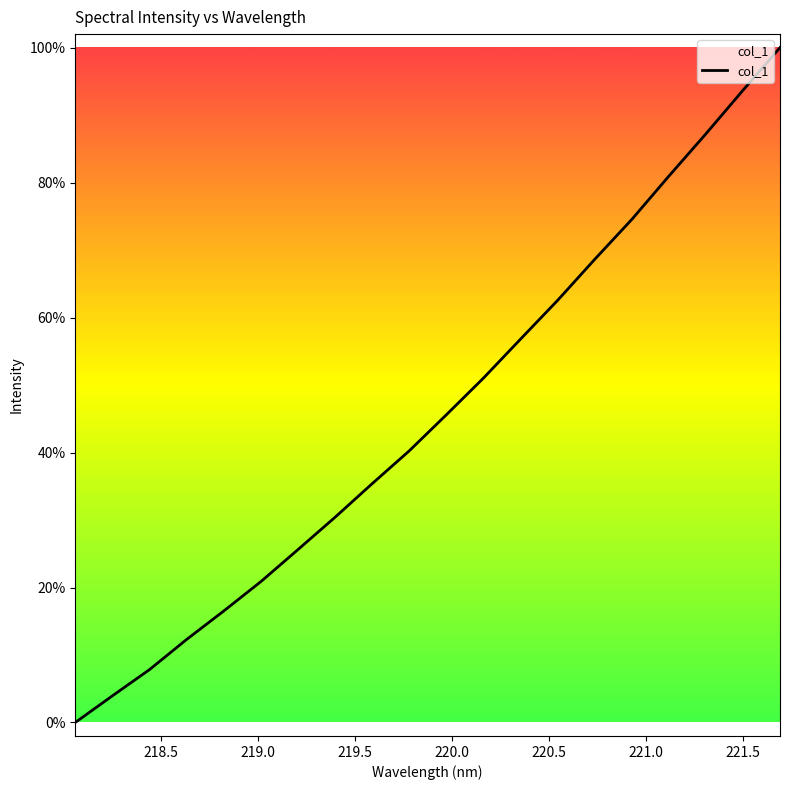

Is this an area chart (filled region under the line)?

Yes